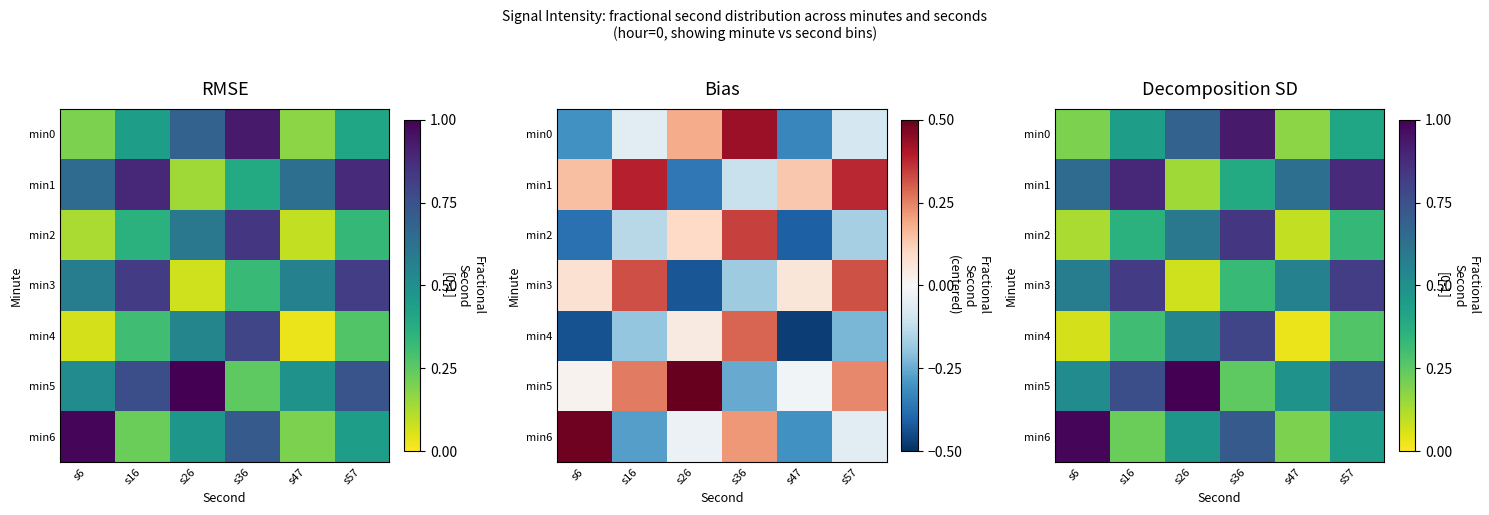

What is the approximate value of min6 at s36?

0.7